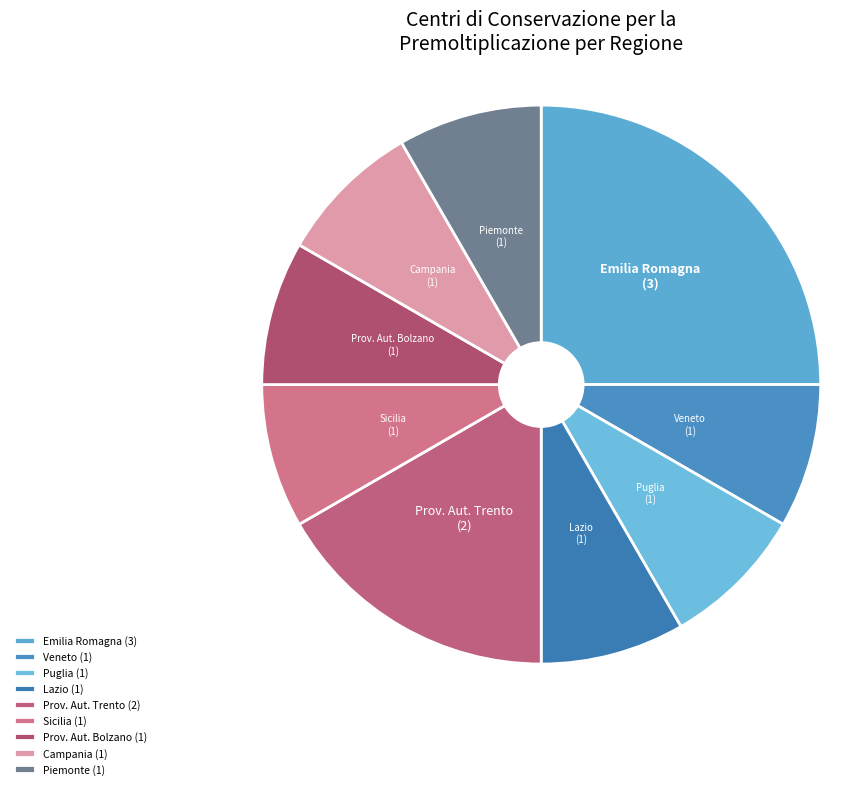

Which category has the biggest portion of the pie?

Emilia Romagna